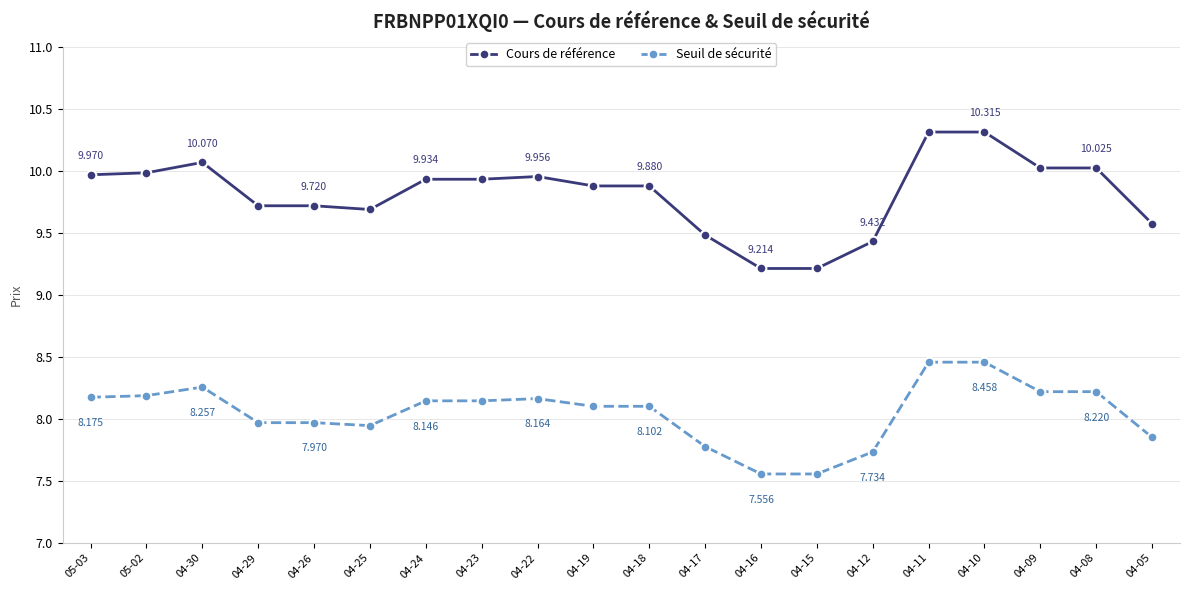

What is the label of the 6th point from the left?

04-25